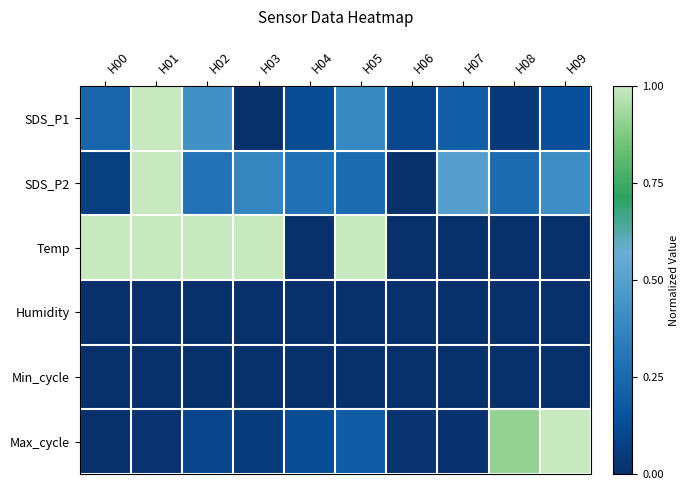

Which series has the largest range (max minus min)?

SDS_P1